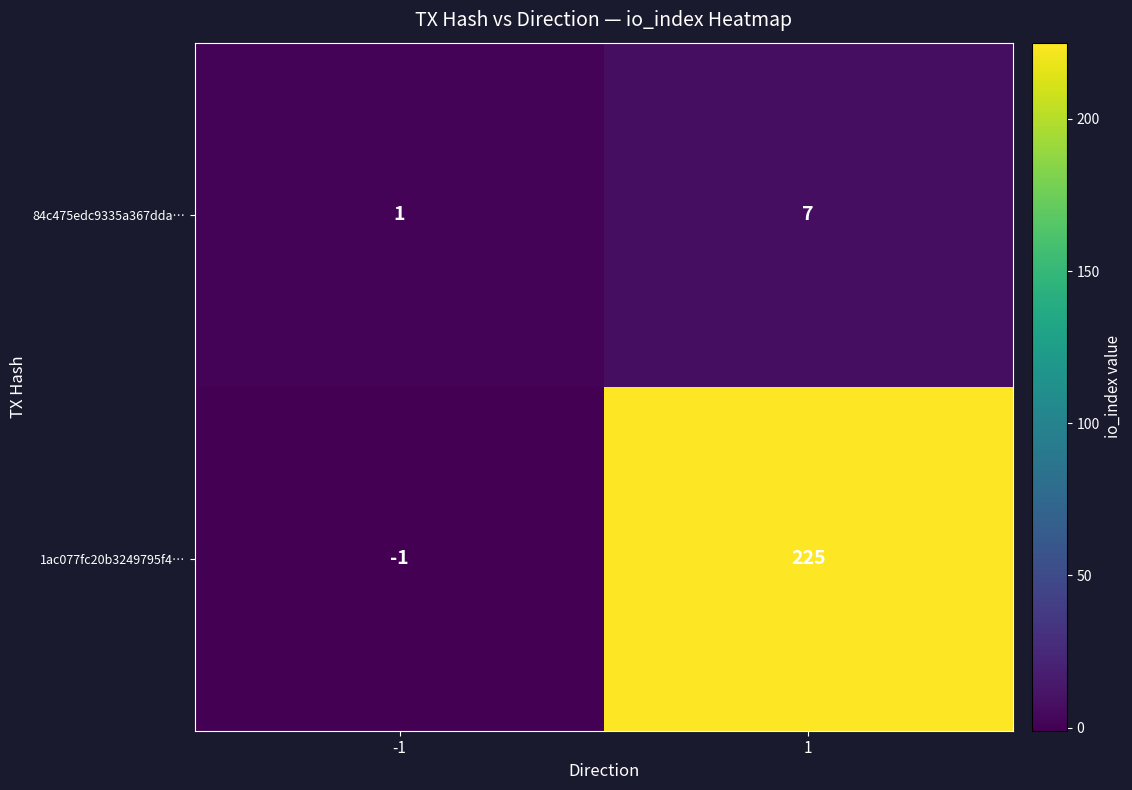

Reading left to right, list all the values displayed in this chart.

84c475edc9335a367dda…: 1	7
1ac077fc20b3249795f4…: -1	225